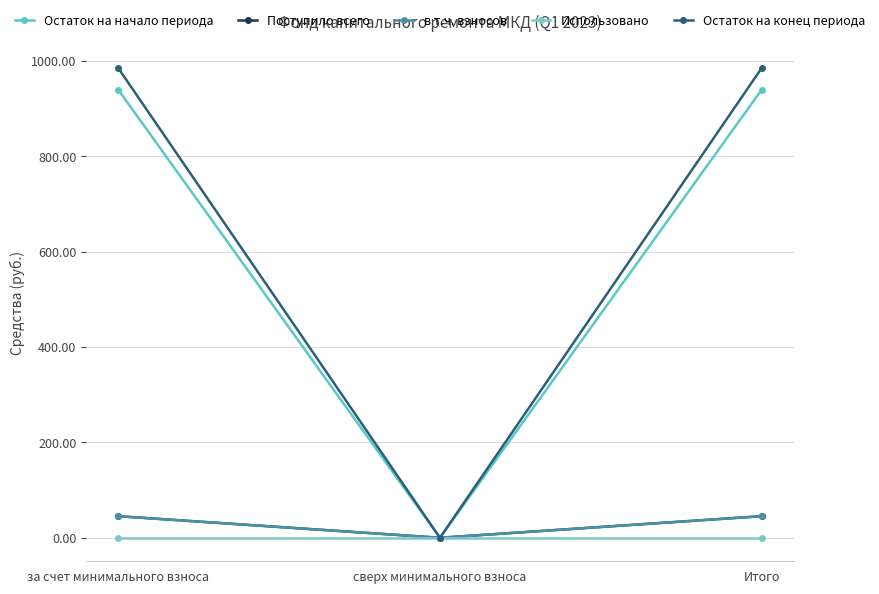

Which series has the widest spread of values?

Остаток на конец периода